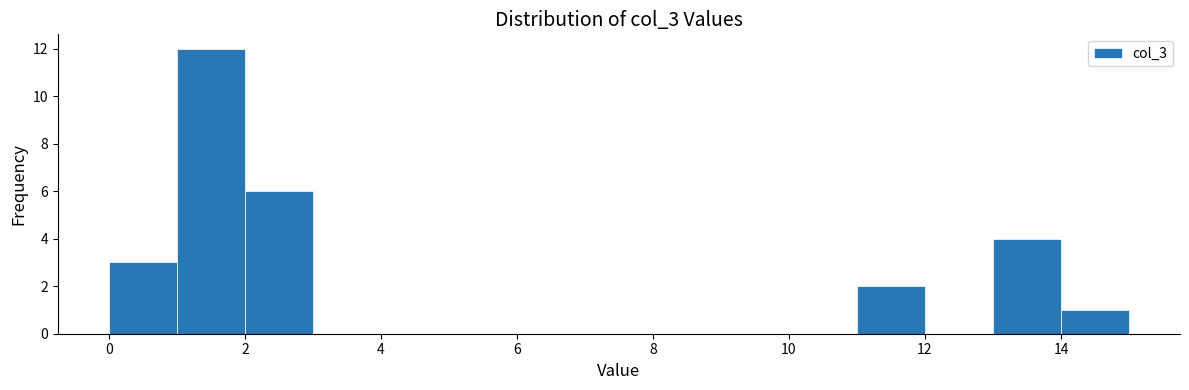

Which range on the x-axis has the tallest bar?

1 to 2